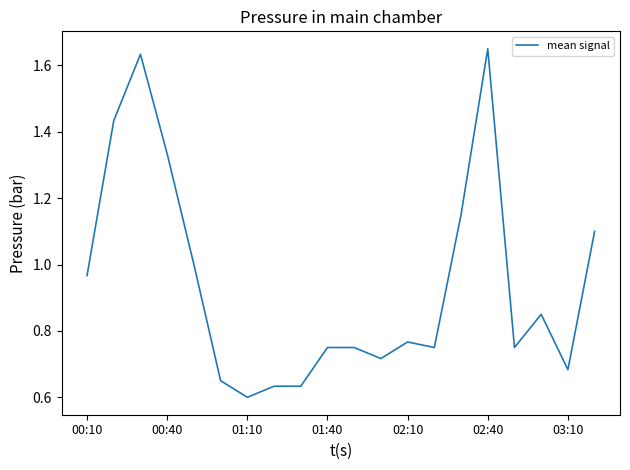

What is the value of the 6th point from the left?

0.7